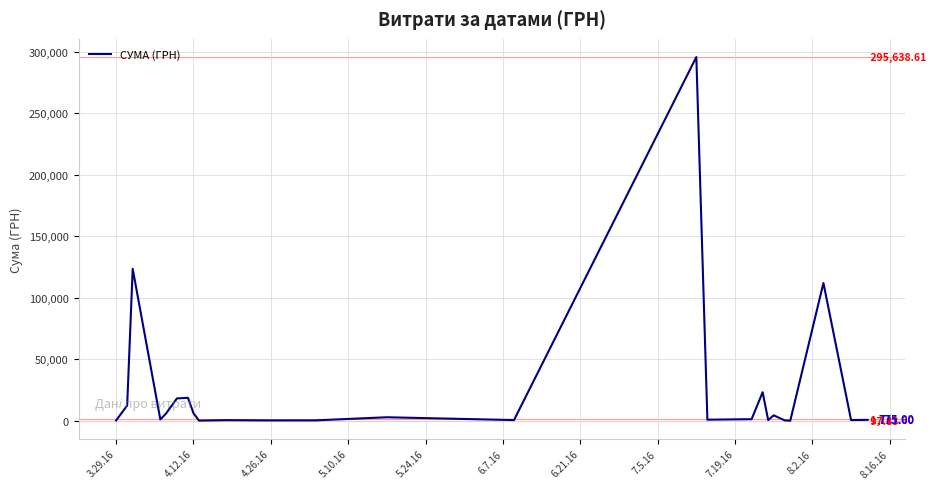

How many lines are shown in the chart?

1